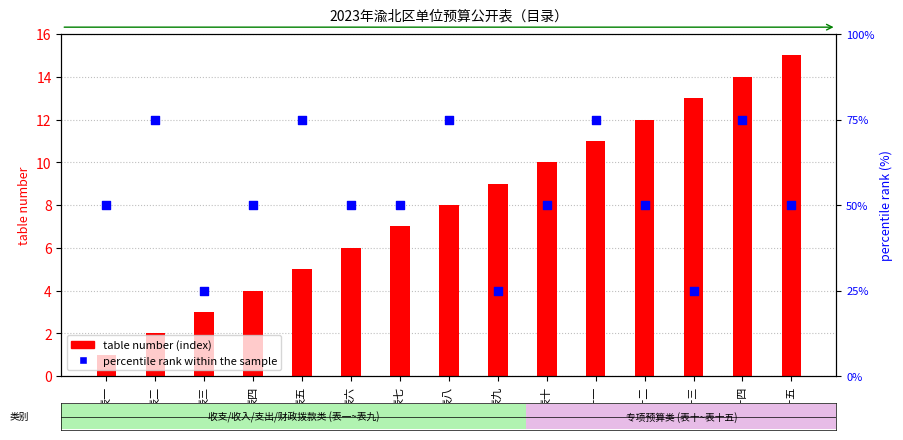

Which series has the largest total across all categories?

percentile rank within the sample